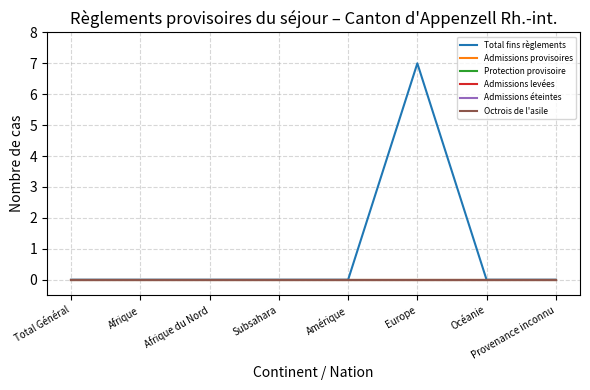

List the series in order of their peak value, highest first.

Total fins règlements, Admissions provisoires, Protection provisoire, Admissions levées, Admissions éteintes, Octrois de l'asile